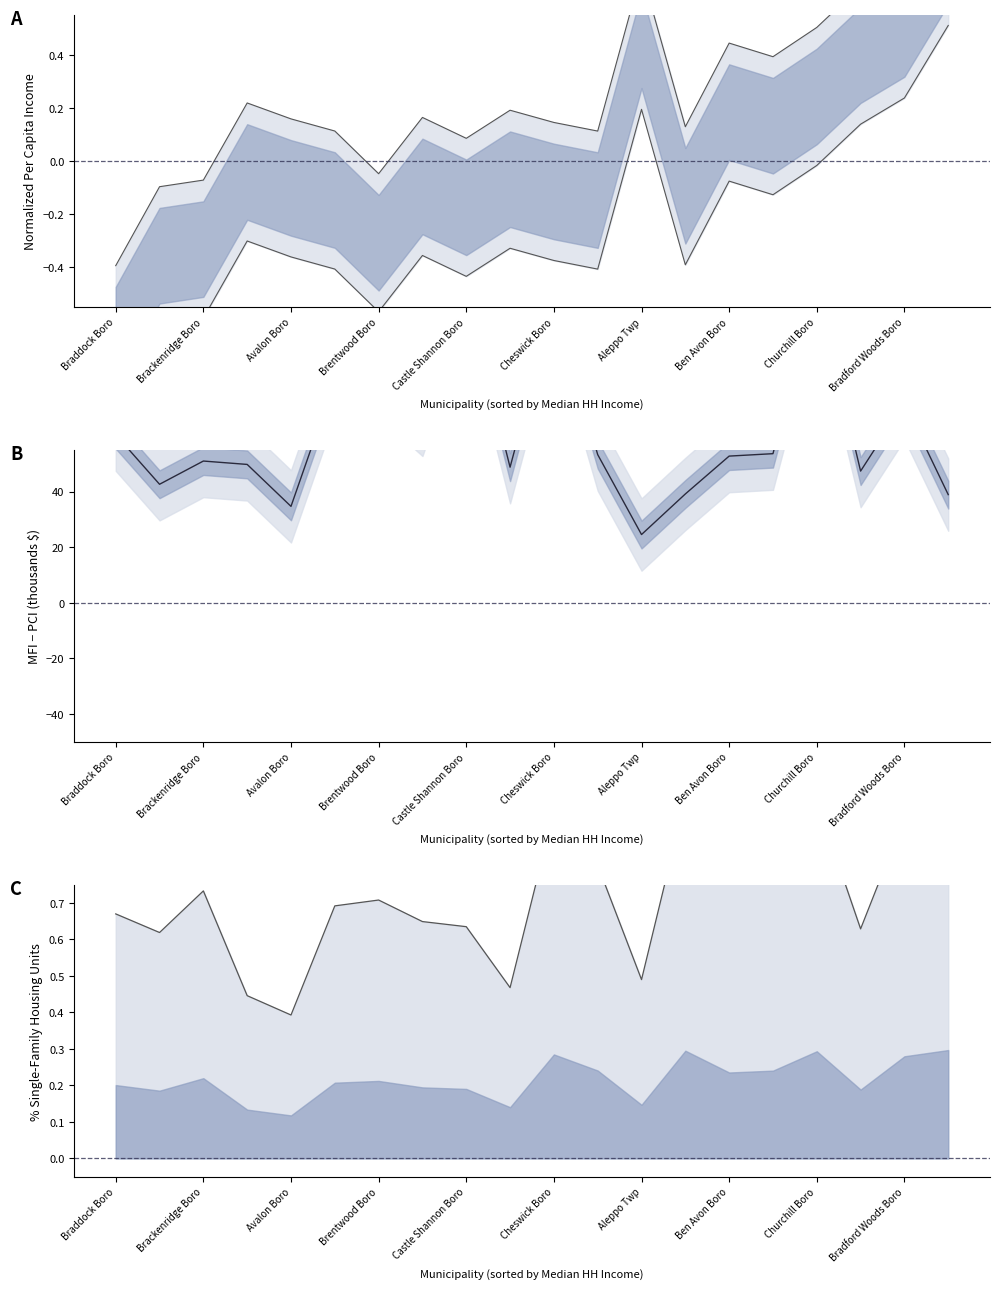

How many distinct data groups are displayed?

1